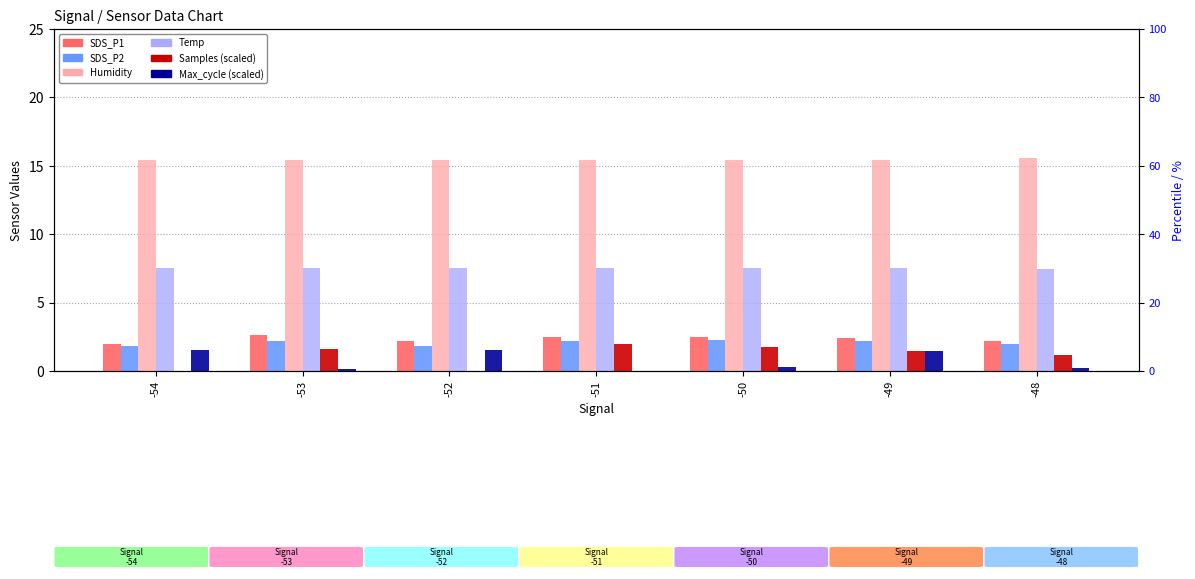

Does the chart contain stacked bars?

No